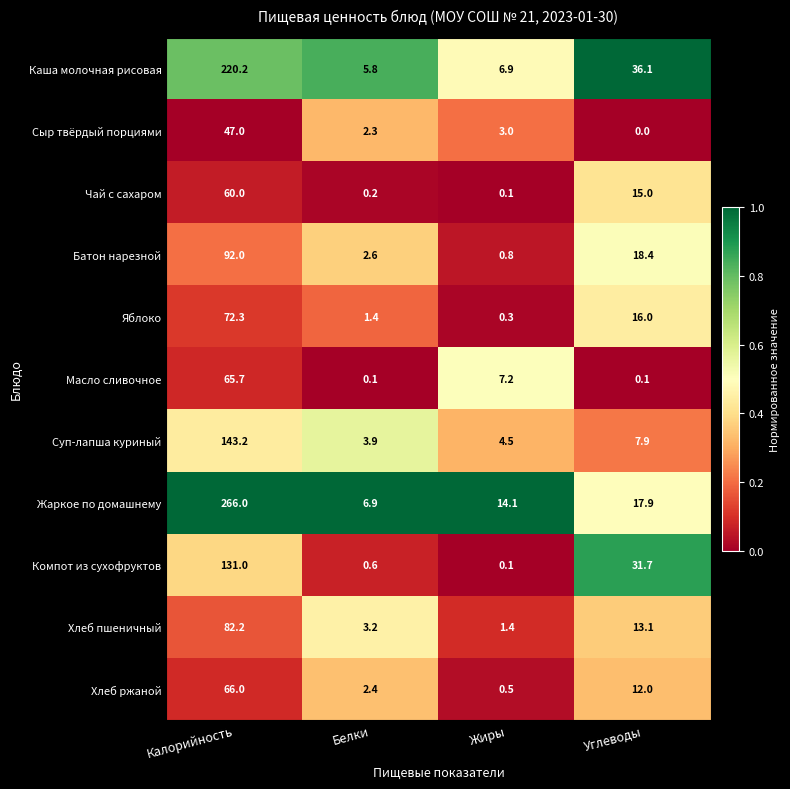

The value of Чай с сахаром at Углеводы is 5.8. True or false?

False